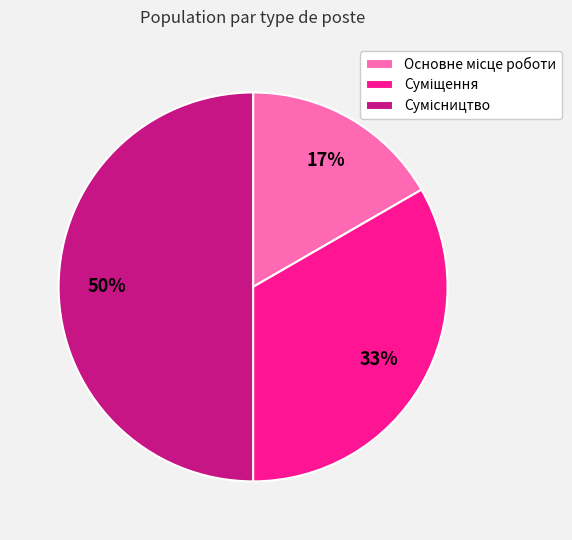

To the nearest percent, what is the average slice percentage?

33%